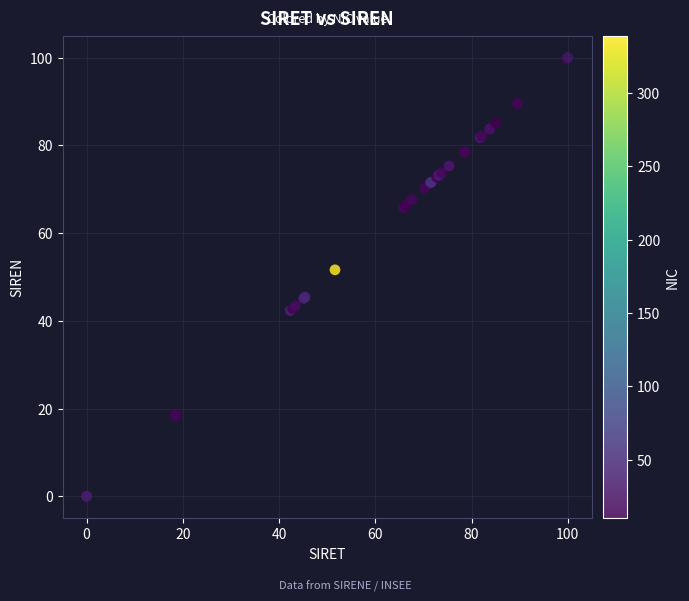

What Y value in the scatter plot is closest to 50?

51.6